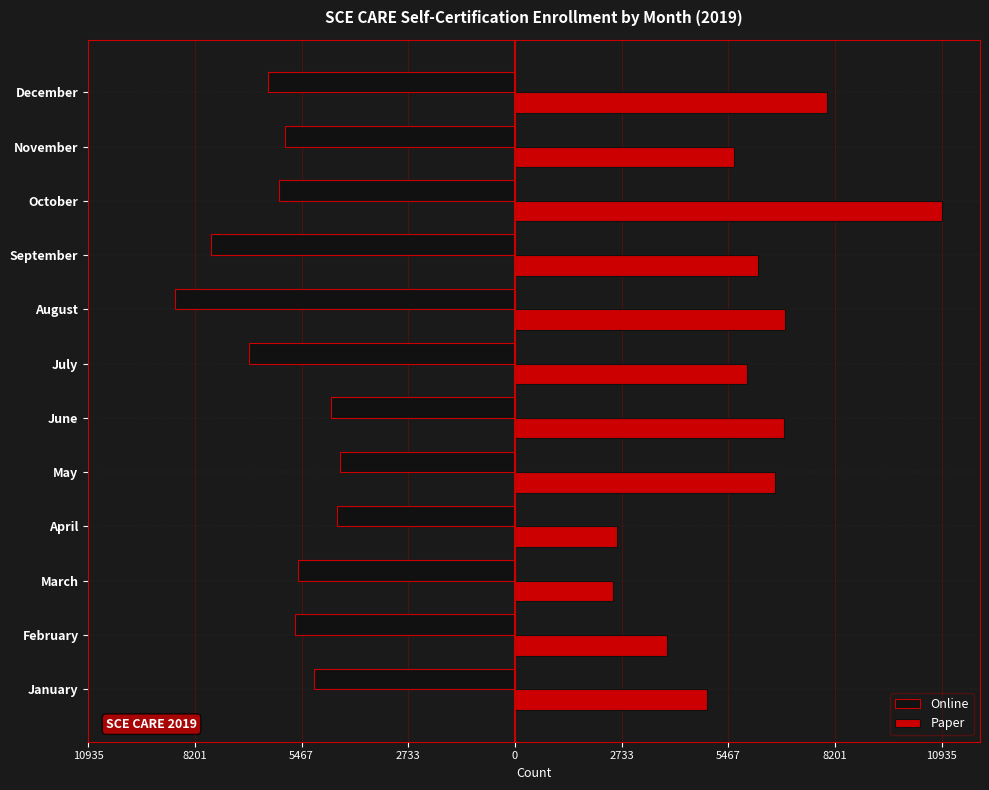

Which series has the largest total across all categories?

Paper